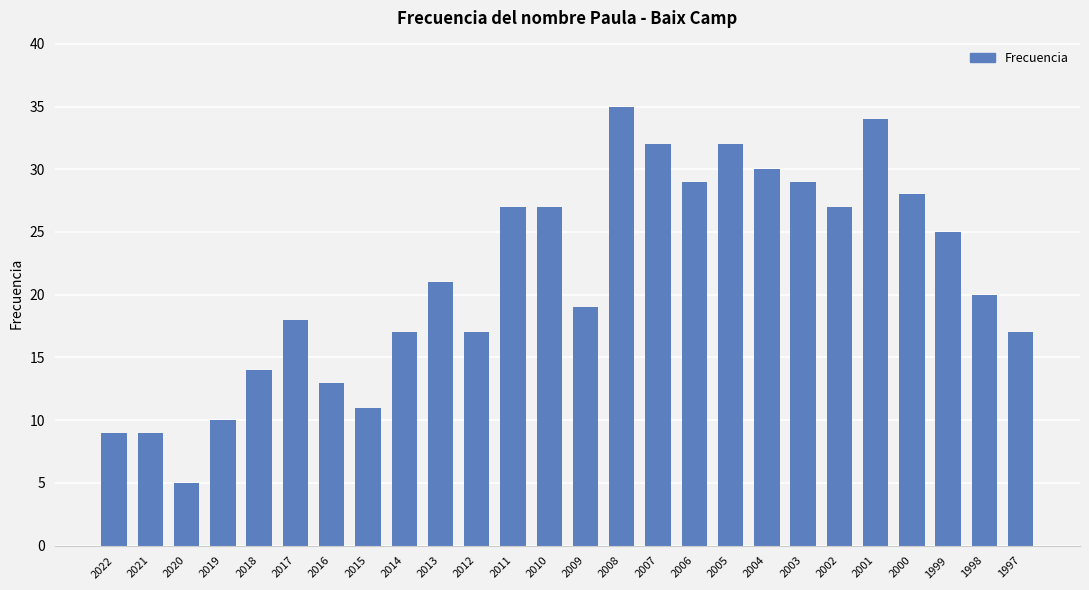

The value at 2020 is 3. True or false?

False